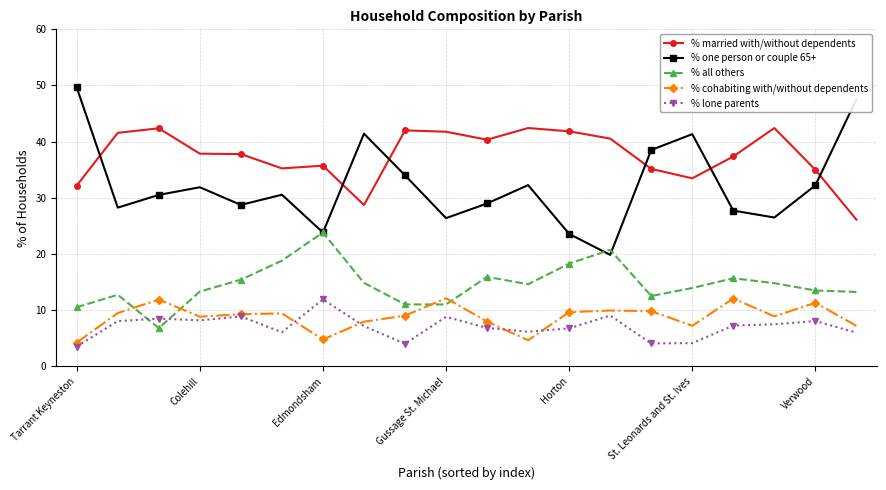

True or false: % married with/without dependents has more than 2 points higher than both neighbors.

True